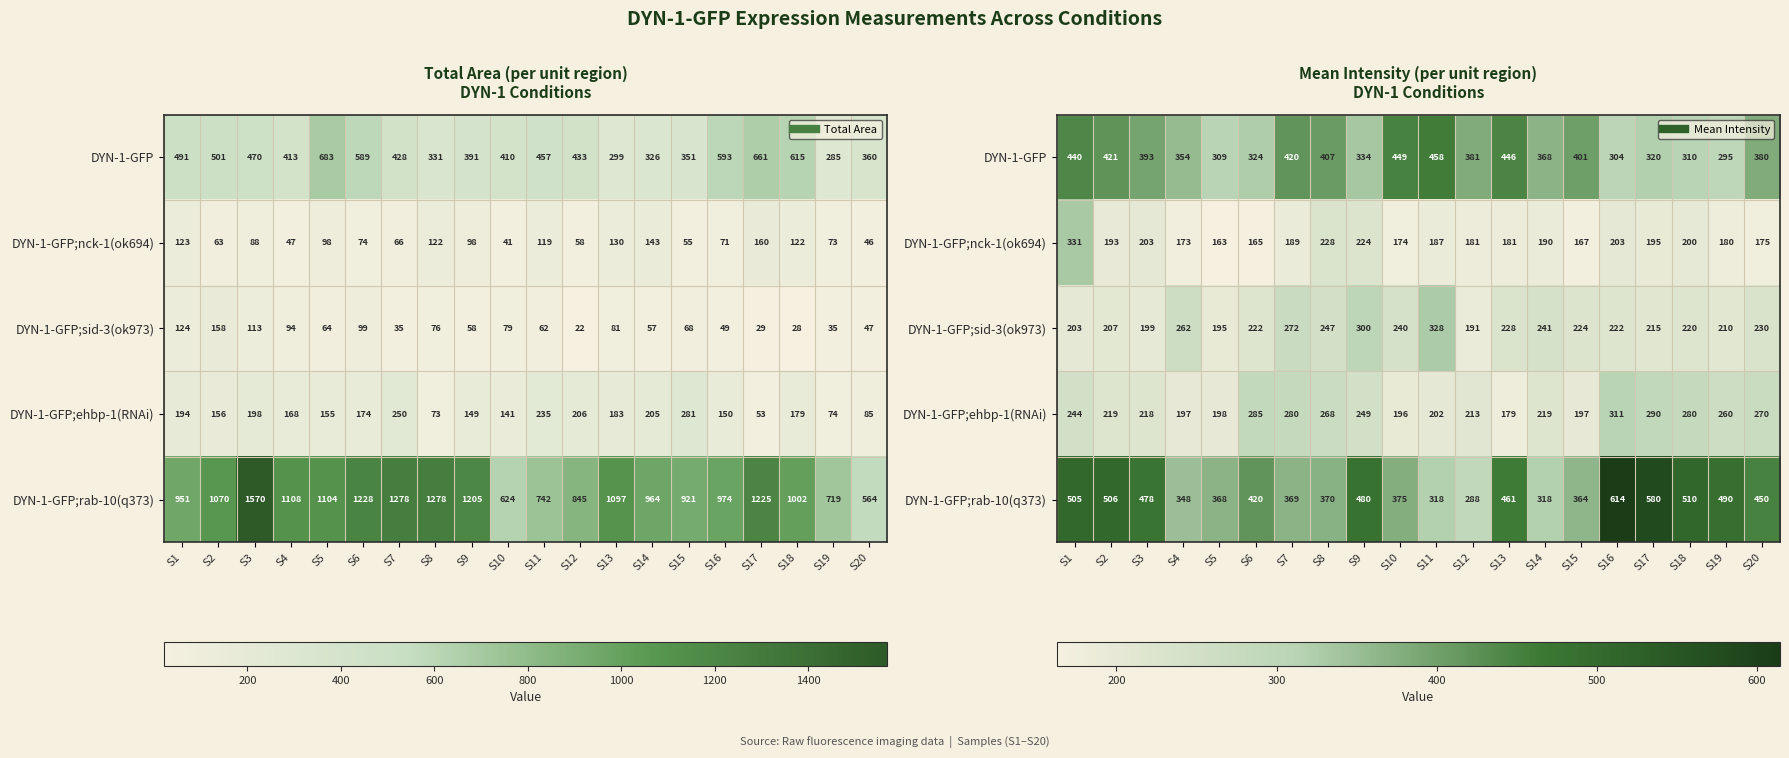

At which label does DYN-1-GFP;ehbp-1(RNAi) reach its peak?

S16